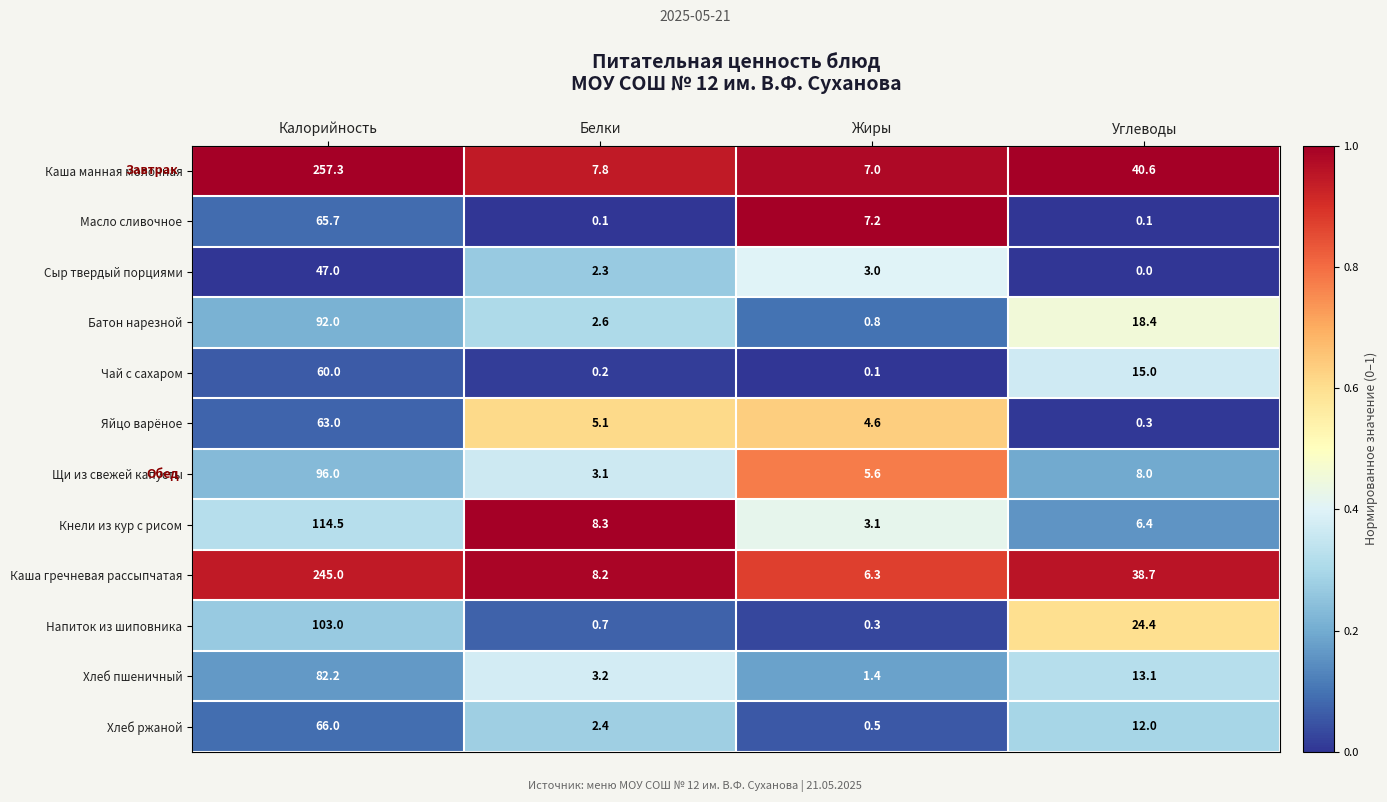

True or false: Хлеб ржаной has a value of 2.4 at Белки.

True